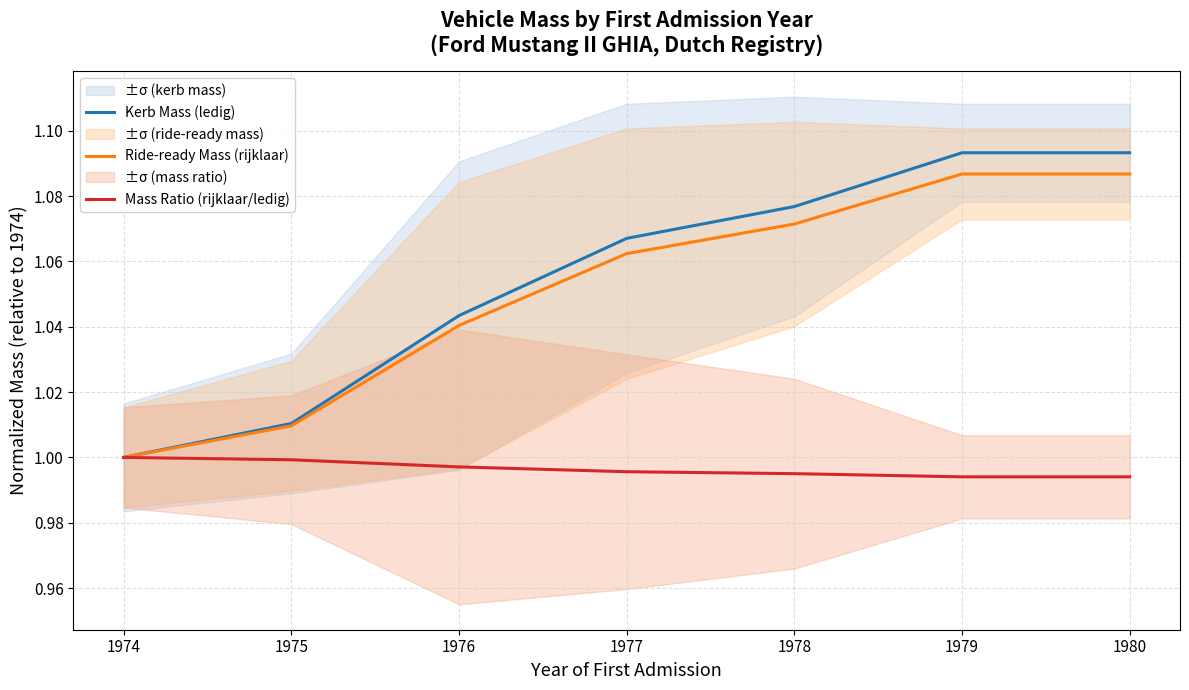

Reading right to left, extract all data points from this chart.

Kerb Mass (ledig): 1980=1.1	1979=1.1	1978=1.1	1977=1.1	1976=1.0	1975=1.0	1974=1.0
Ride-ready Mass (rijklaar): 1980=1.1	1979=1.1	1978=1.1	1977=1.1	1976=1.0	1975=1.0	1974=1.0
Mass Ratio (rijklaar/ledig): 1980=1.0	1979=1.0	1978=1.0	1977=1.0	1976=1.0	1975=1.0	1974=1.0